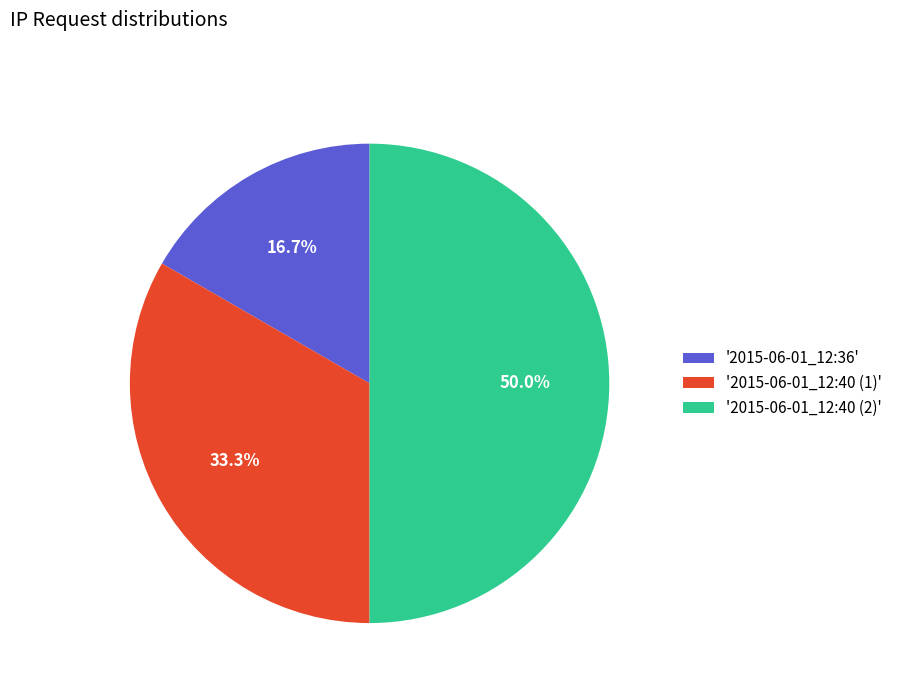

Does '2015-06-01_12:36' represent more than half of the total?

No